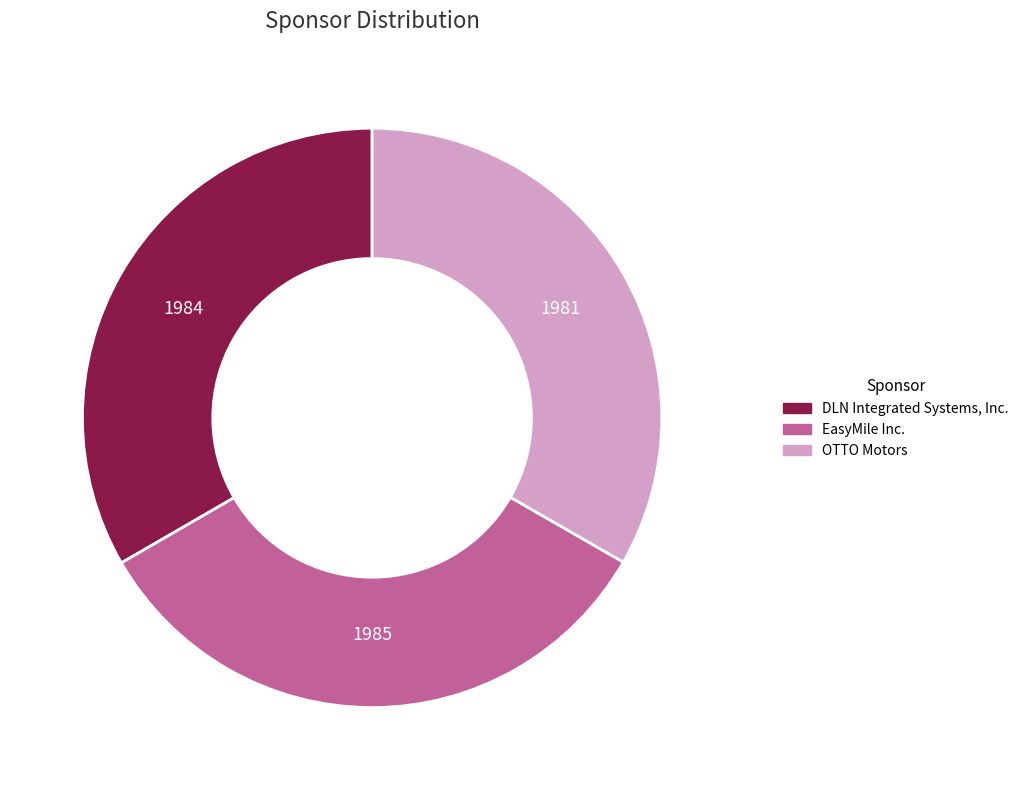

Combined, do EasyMile Inc. and OTTO Motors account for over 50%?

Yes